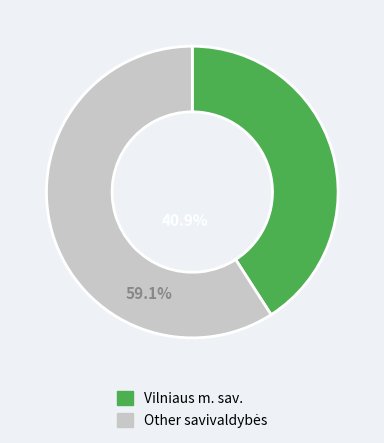

Is there a majority slice in this chart?

Yes